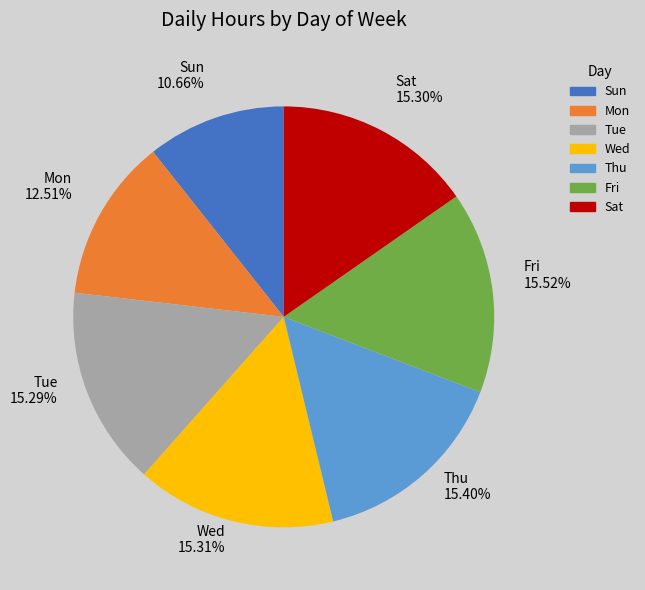

Is there a majority slice in this chart?

No